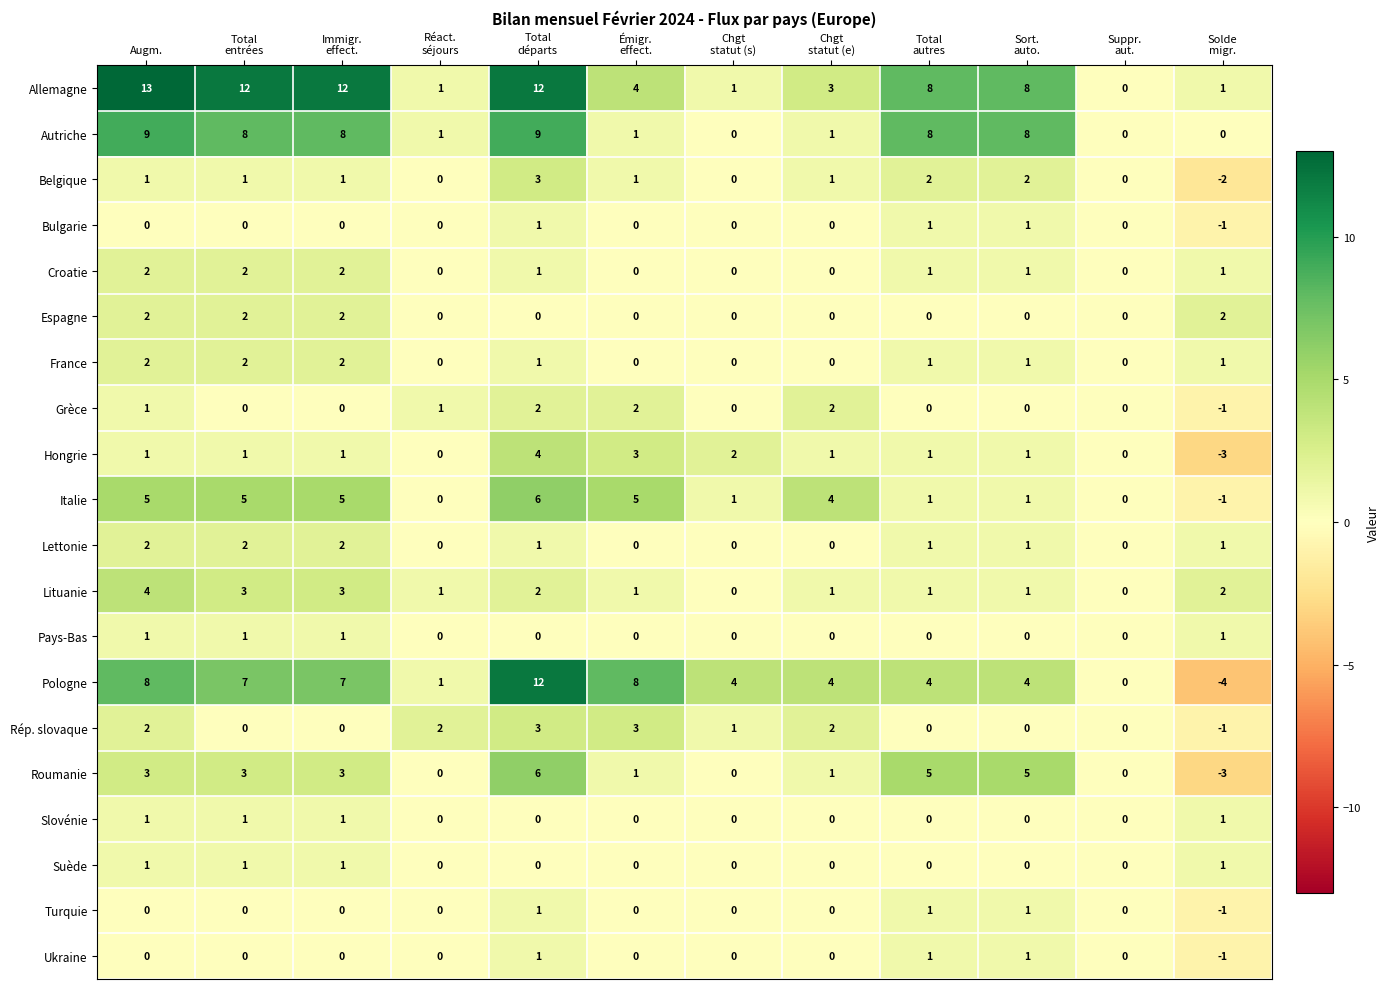

At which category does the chart reach its minimum across all series?

Solde
migr.